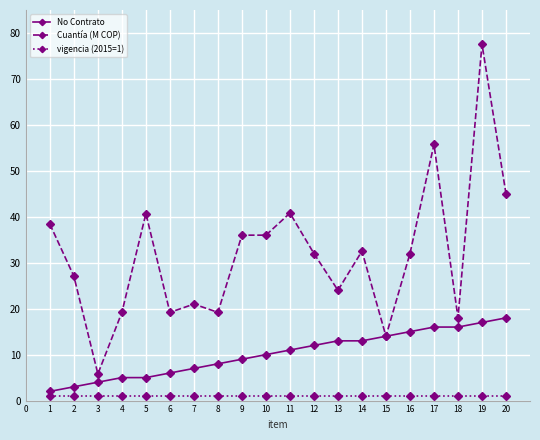

Is this an area chart (filled region under the line)?

No